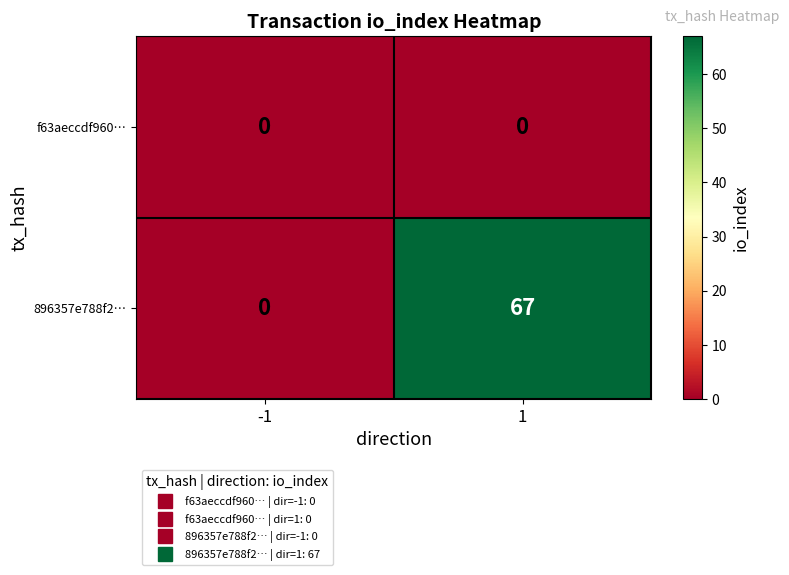

At how many categories does at least one series exceed 12?

1